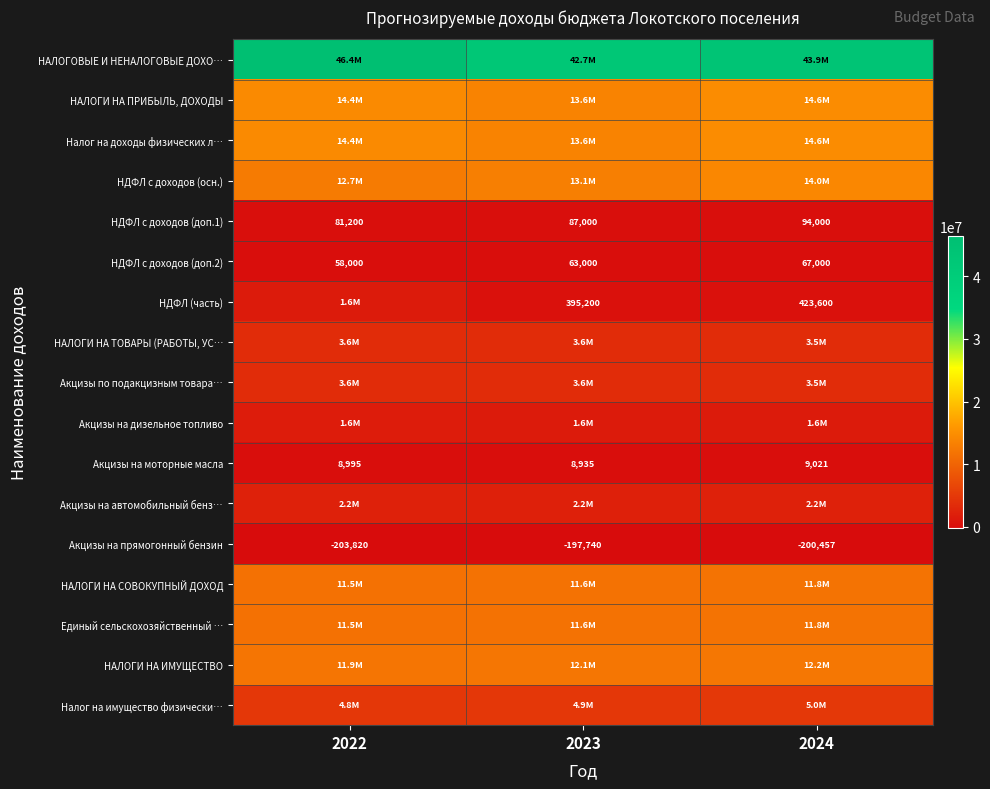

Is it true that Акцизы на моторные масла equals 8935 at 2023?

True